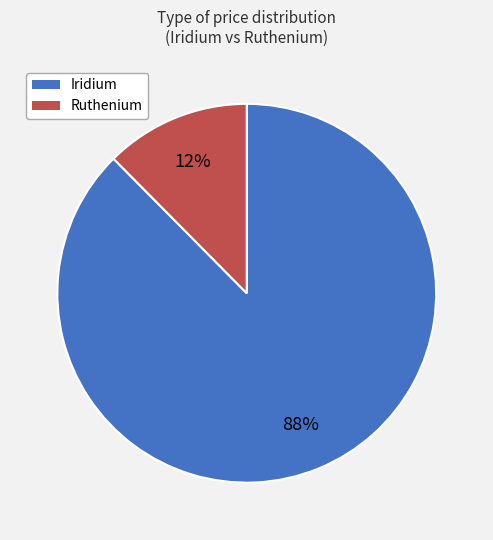

Is there any slice that represents more than half of the pie?

Yes